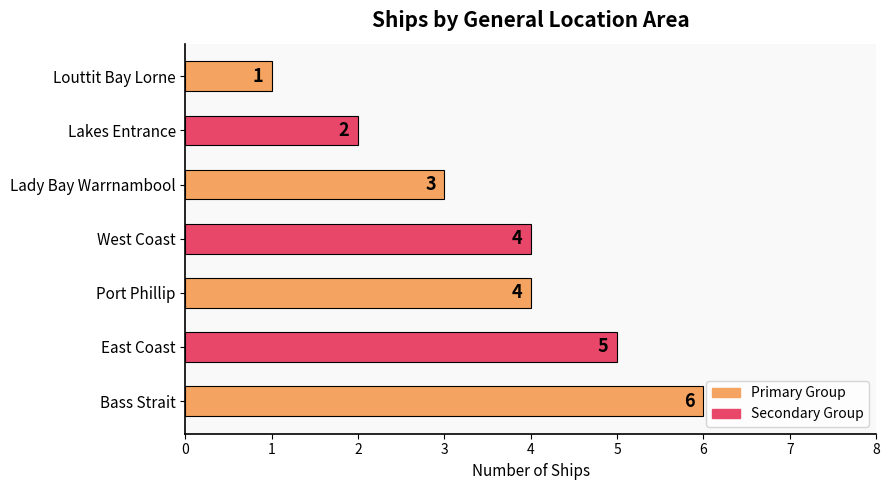

The chart shows a value of 2 at Lakes Entrance. True or false?

True